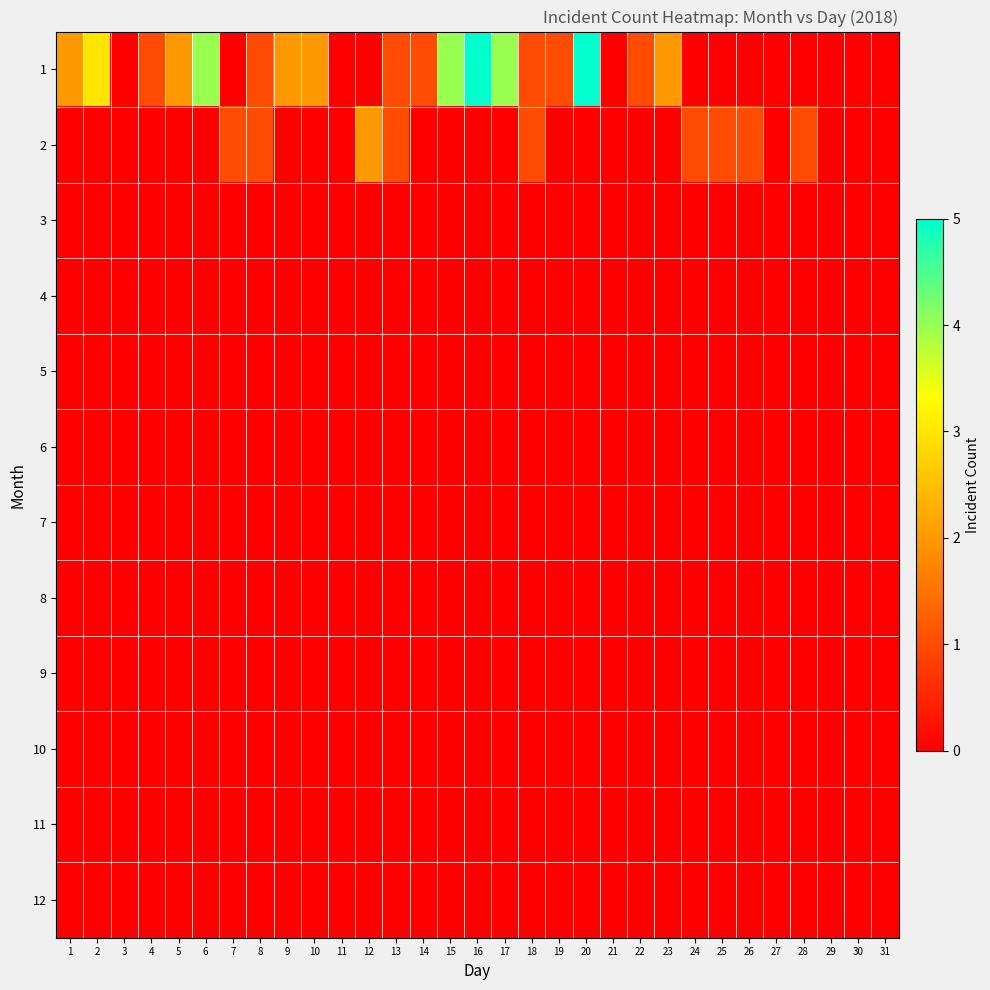

Reading left to right, extract all data points from this chart.

1: 1=2	2=3	3=0	4=1	5=2	6=4	7=0	8=1	9=2	10=2	11=0	12=0	13=1	14=1	15=4	16=5	17=4	18=1	19=1	20=5	21=0	22=1	23=2	24=0	25=0	26=0	27=0	28=0	29=0	30=0	31=0
2: 1=0	2=0	3=0	4=0	5=0	6=0	7=1	8=1	9=0	10=0	11=0	12=2	13=1	14=0	15=0	16=0	17=0	18=1	19=0	20=0	21=0	22=0	23=0	24=1	25=1	26=1	27=0	28=1	29=0	30=0	31=0
3: 1=0	2=0	3=0	4=0	5=0	6=0	7=0	8=0	9=0	10=0	11=0	12=0	13=0	14=0	15=0	16=0	17=0	18=0	19=0	20=0	21=0	22=0	23=0	24=0	25=0	26=0	27=0	28=0	29=0	30=0	31=0
4: 1=0	2=0	3=0	4=0	5=0	6=0	7=0	8=0	9=0	10=0	11=0	12=0	13=0	14=0	15=0	16=0	17=0	18=0	19=0	20=0	21=0	22=0	23=0	24=0	25=0	26=0	27=0	28=0	29=0	30=0	31=0
5: 1=0	2=0	3=0	4=0	5=0	6=0	7=0	8=0	9=0	10=0	11=0	12=0	13=0	14=0	15=0	16=0	17=0	18=0	19=0	20=0	21=0	22=0	23=0	24=0	25=0	26=0	27=0	28=0	29=0	30=0	31=0
6: 1=0	2=0	3=0	4=0	5=0	6=0	7=0	8=0	9=0	10=0	11=0	12=0	13=0	14=0	15=0	16=0	17=0	18=0	19=0	20=0	21=0	22=0	23=0	24=0	25=0	26=0	27=0	28=0	29=0	30=0	31=0
7: 1=0	2=0	3=0	4=0	5=0	6=0	7=0	8=0	9=0	10=0	11=0	12=0	13=0	14=0	15=0	16=0	17=0	18=0	19=0	20=0	21=0	22=0	23=0	24=0	25=0	26=0	27=0	28=0	29=0	30=0	31=0
8: 1=0	2=0	3=0	4=0	5=0	6=0	7=0	8=0	9=0	10=0	11=0	12=0	13=0	14=0	15=0	16=0	17=0	18=0	19=0	20=0	21=0	22=0	23=0	24=0	25=0	26=0	27=0	28=0	29=0	30=0	31=0
9: 1=0	2=0	3=0	4=0	5=0	6=0	7=0	8=0	9=0	10=0	11=0	12=0	13=0	14=0	15=0	16=0	17=0	18=0	19=0	20=0	21=0	22=0	23=0	24=0	25=0	26=0	27=0	28=0	29=0	30=0	31=0
10: 1=0	2=0	3=0	4=0	5=0	6=0	7=0	8=0	9=0	10=0	11=0	12=0	13=0	14=0	15=0	16=0	17=0	18=0	19=0	20=0	21=0	22=0	23=0	24=0	25=0	26=0	27=0	28=0	29=0	30=0	31=0
11: 1=0	2=0	3=0	4=0	5=0	6=0	7=0	8=0	9=0	10=0	11=0	12=0	13=0	14=0	15=0	16=0	17=0	18=0	19=0	20=0	21=0	22=0	23=0	24=0	25=0	26=0	27=0	28=0	29=0	30=0	31=0
12: 1=0	2=0	3=0	4=0	5=0	6=0	7=0	8=0	9=0	10=0	11=0	12=0	13=0	14=0	15=0	16=0	17=0	18=0	19=0	20=0	21=0	22=0	23=0	24=0	25=0	26=0	27=0	28=0	29=0	30=0	31=0